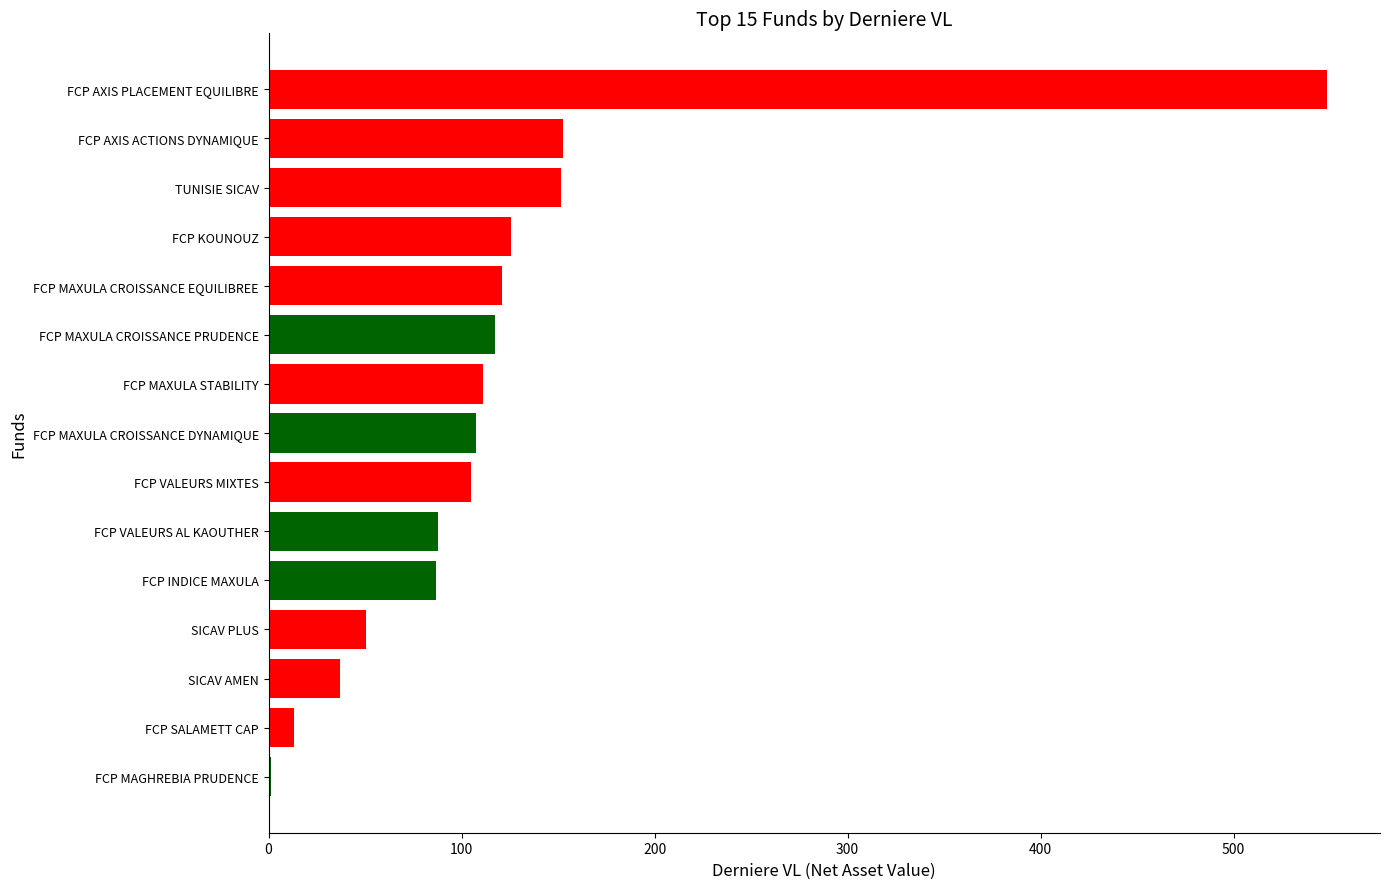

What is the ratio of the value at FCP MAXULA CROISSANCE PRUDENCE to the value at FCP KOUNOUZ?

0.9